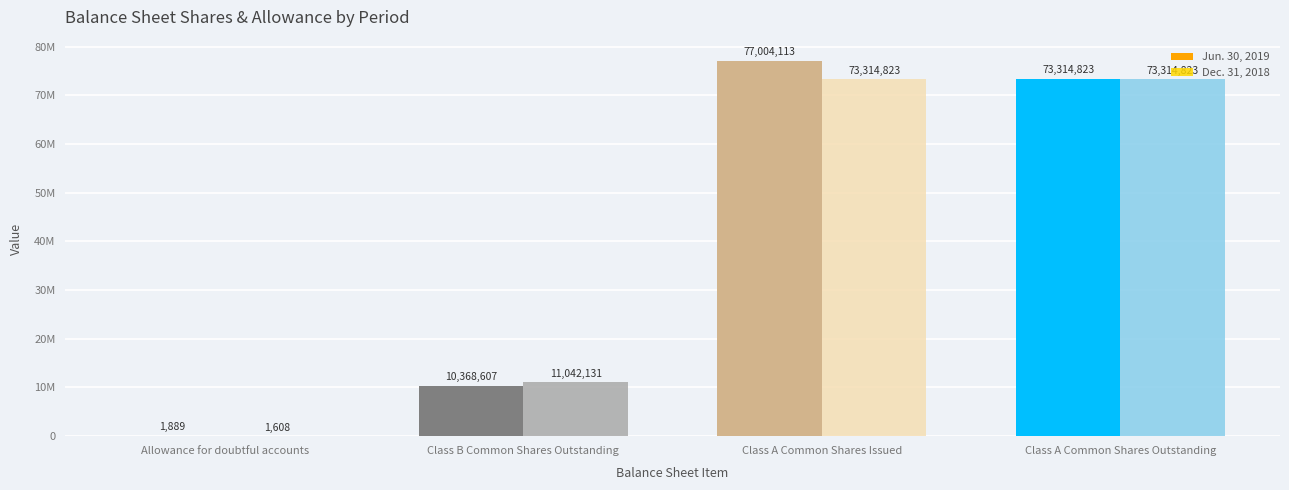

Which series has the largest range (max minus min)?

Jun. 30, 2019